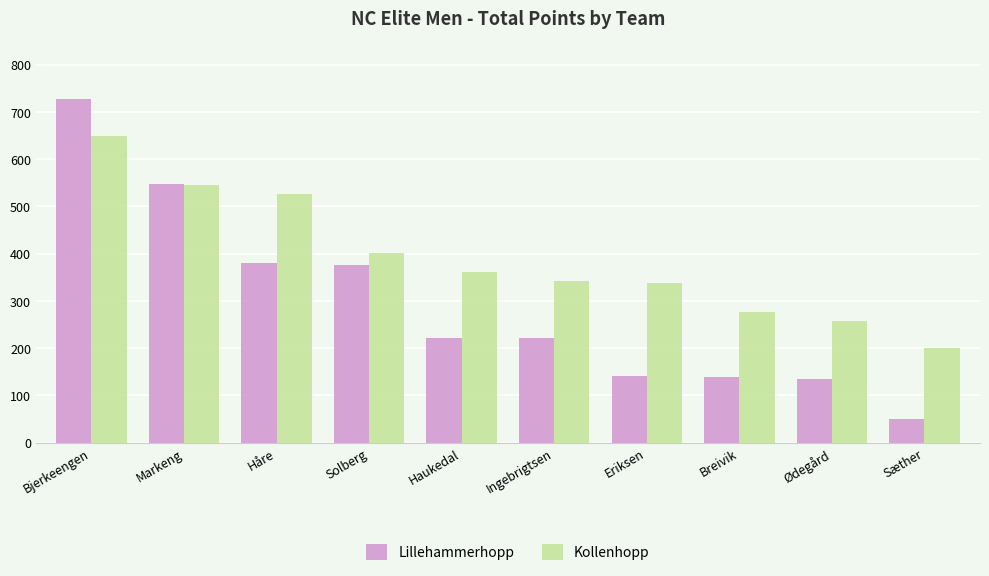

Rank the series at Håre from lowest to highest value.

Lillehammerhopp, Kollenhopp